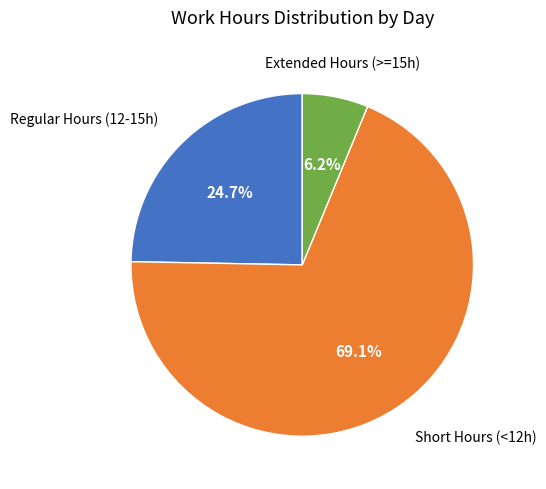

Does any single category account for the majority?

Yes